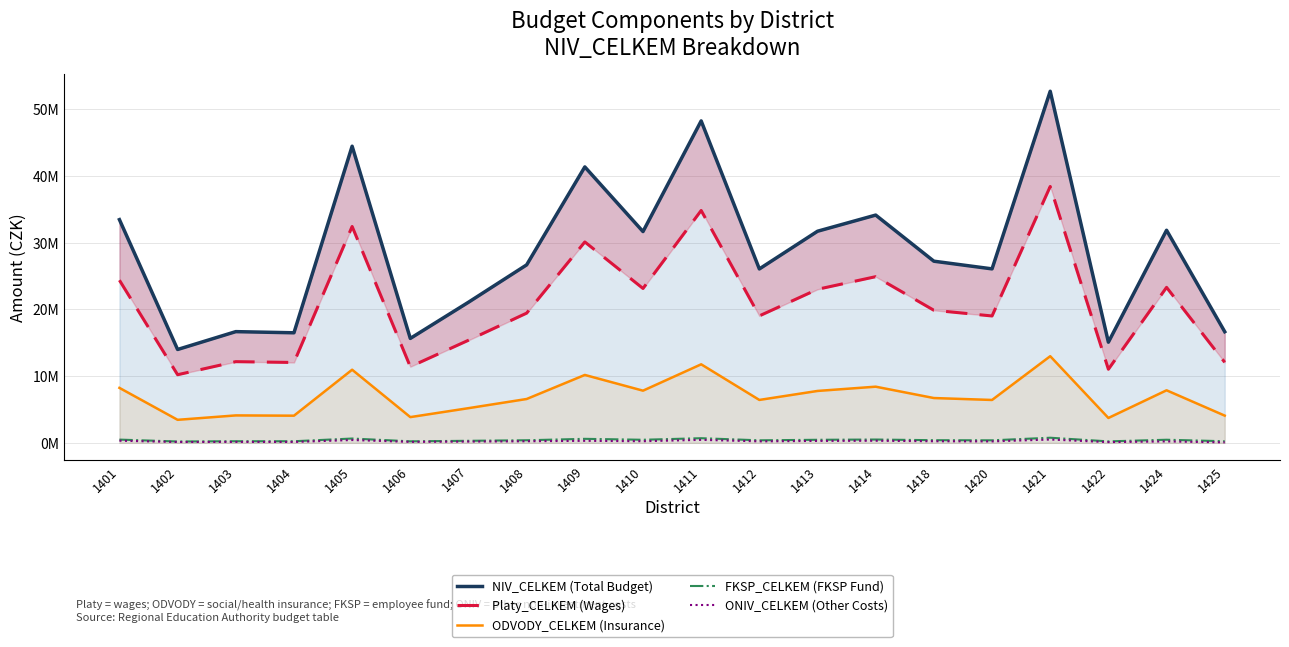

Reading right to left, transcribe all the data shown in this chart.

NIV_CELKEM (Total Budget): 16664087	31881018	15097228	52723921	26088124	27239609	34153990	31731918	26079745	48275612	31682790	41378872	26689772	21087062	15659489	44483134	16504482	16677217	14000446	33472546
Platy_CELKEM (Wages): 12076599	23316010	11035272	38442131	19026397	19881082	24919362	23026678	19039559	34845334	23151430	30126844	19453342	15388209	11421143	32446543	12052429	12174598	10216059	24388171
ODVODY_CELKEM (Insurance): 4081890	7880811	3729922	12993440	6430922	6719806	8422744	7783017	6435371	11777723	7825183	10182873	6575230	5201215	3860346	10966932	4073721	4115014	3453028	8243202
FKSP_CELKEM (FKSP Fund): 241532	466320	220705	768843	380528	397622	498387	460534	380791	696907	463029	602537	389067	307764	228423	648931	241049	243492	204321	487763
ONIV_CELKEM (Other Costs): 69666	217877	111329	497907	217877	241099	313497	288889	224024	448048	243148	304618	239733	189874	149577	420728	137283	144113	127038	321010